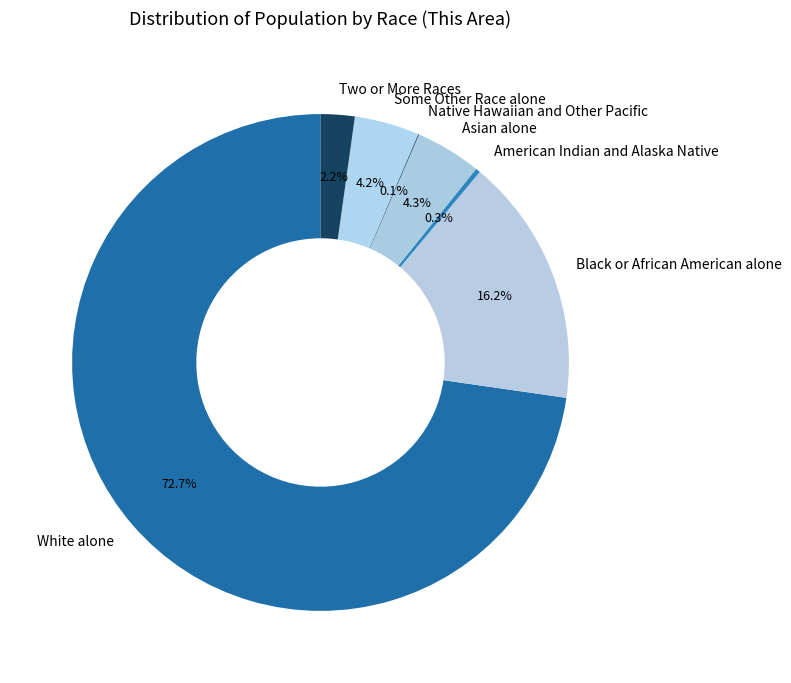

Is there any slice that represents more than half of the pie?

Yes